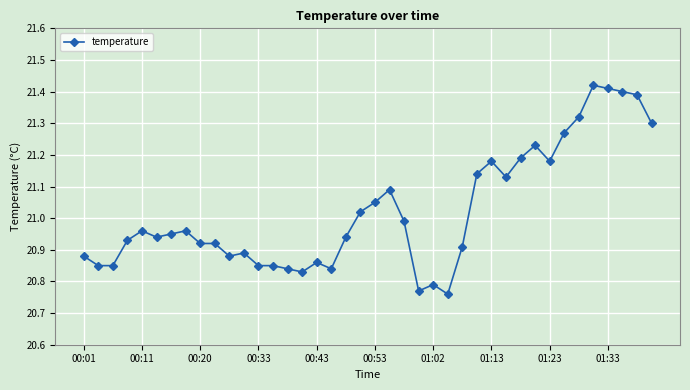

True or false: the data has more than 1 interior local peaks.

True